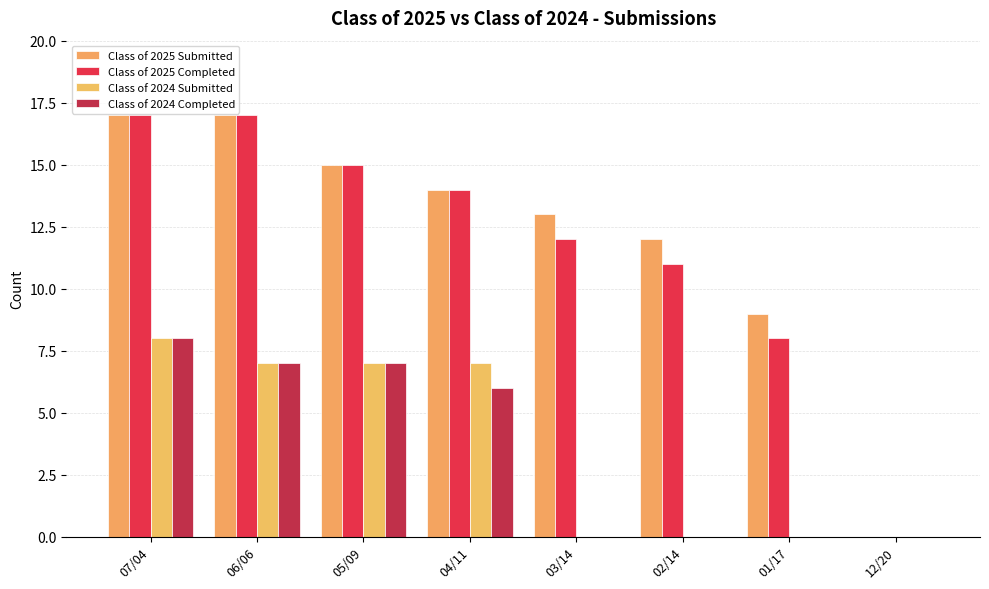

Between 07/04 and 05/09, which is larger?

07/04